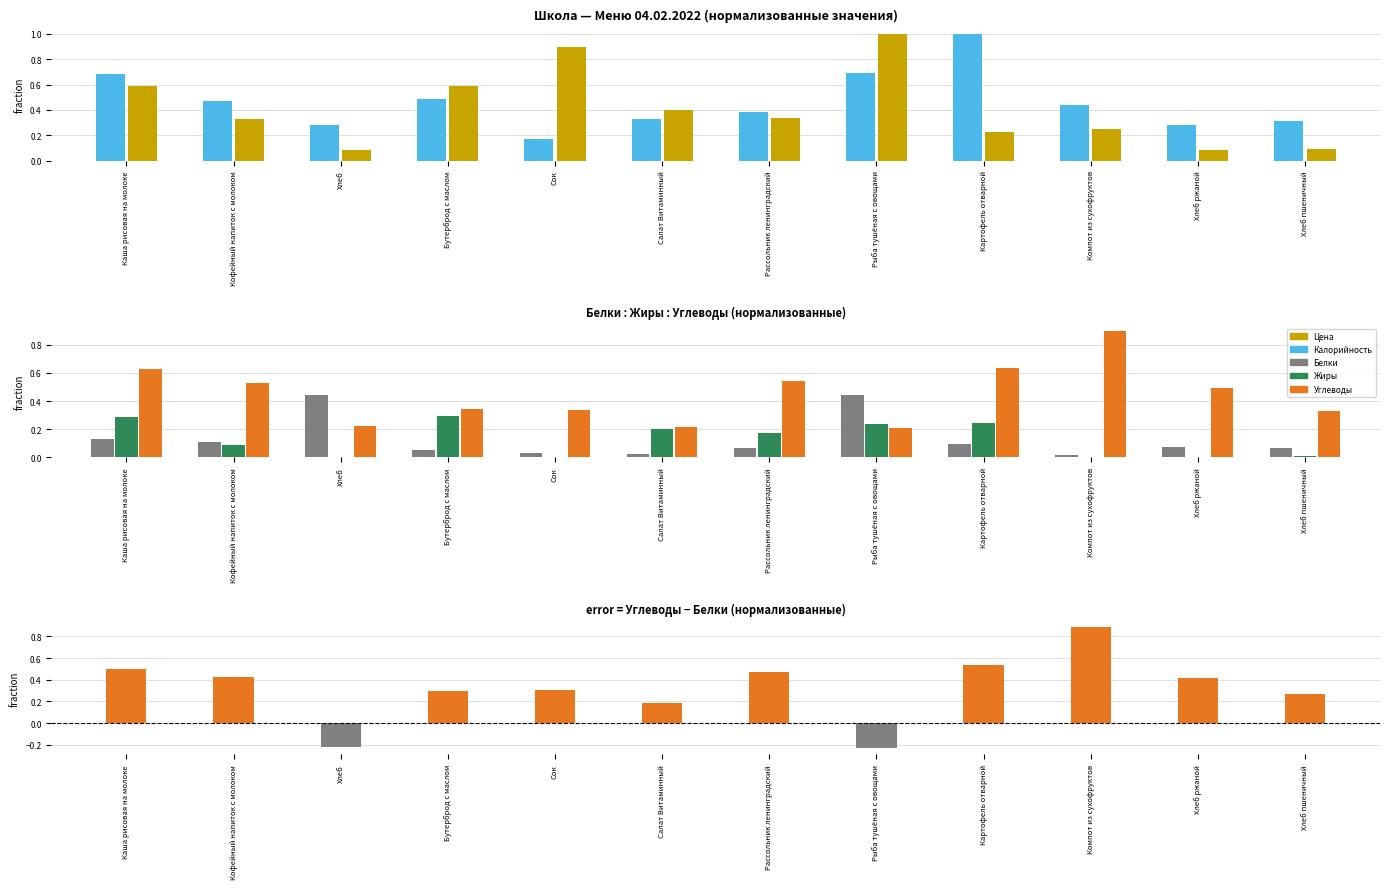

What is the difference between the maximum and minimum values in the Цена series?

0.9